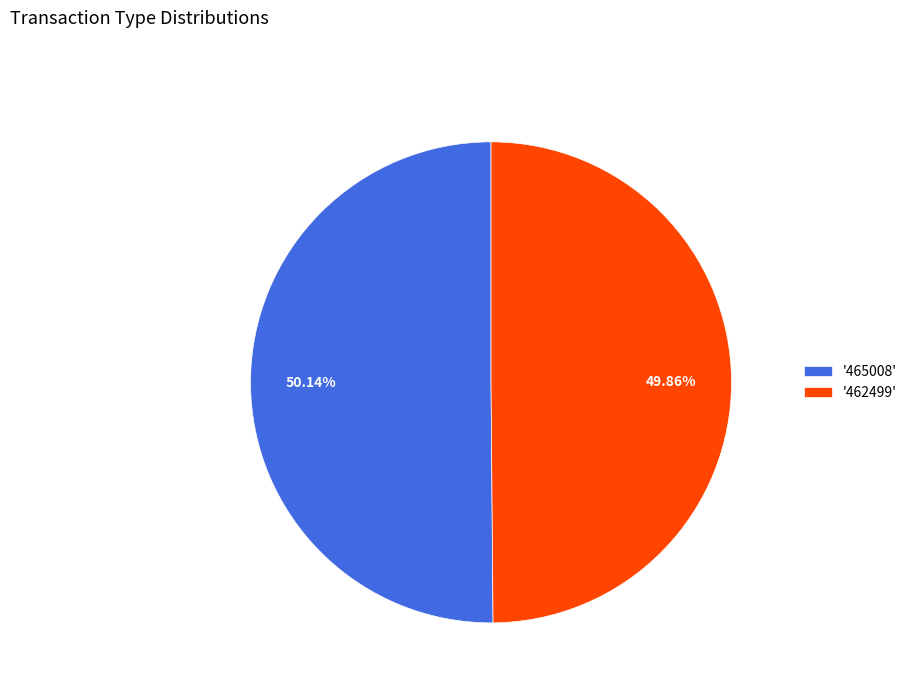

Combined, do '462499' and '465008' account for over 50%?

Yes